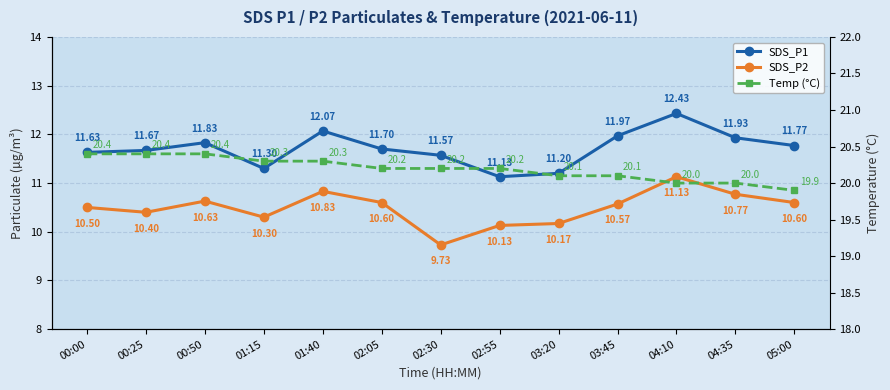

What are all the series names shown in the legend?

SDS_P1, SDS_P2, Temp (°C)